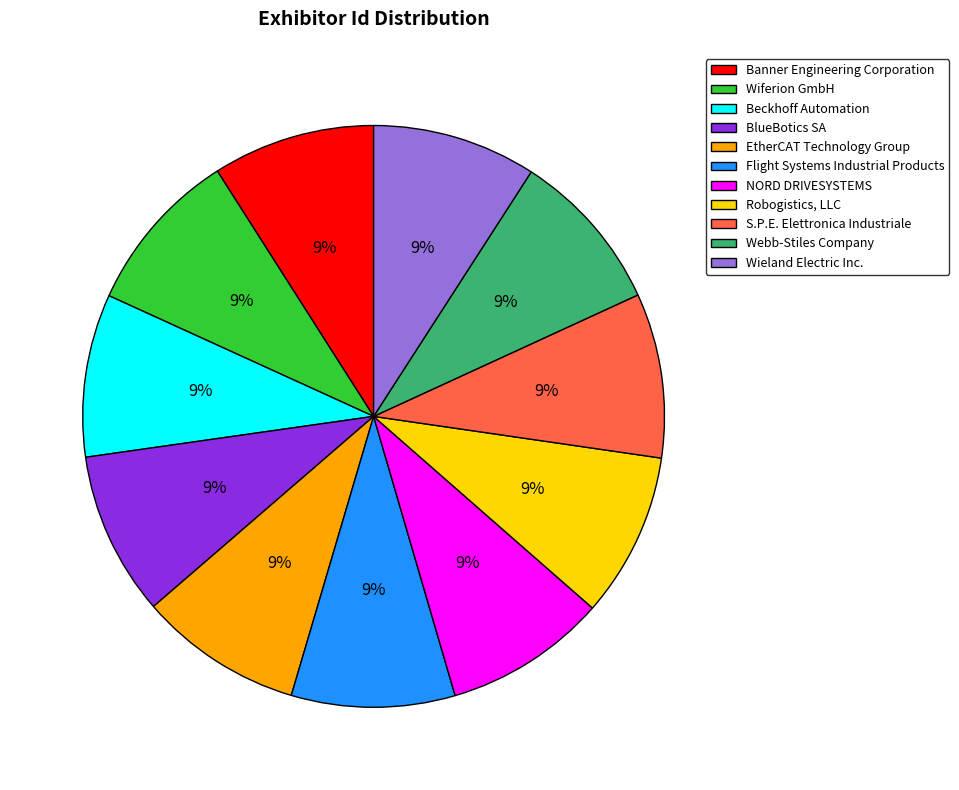

True or false: Banner Engineering Corporation accounts for 14% of the total.

False